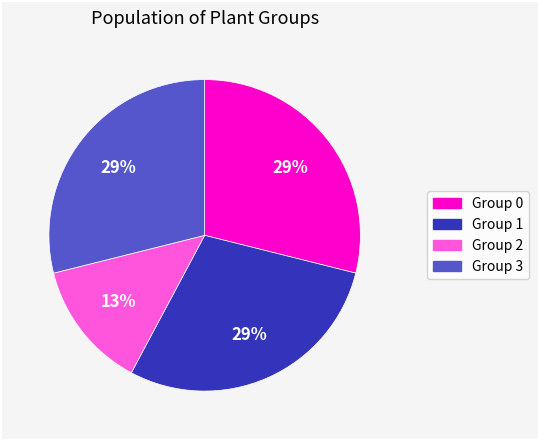

Is the sum of Group 1 and Group 2 greater than half?

No